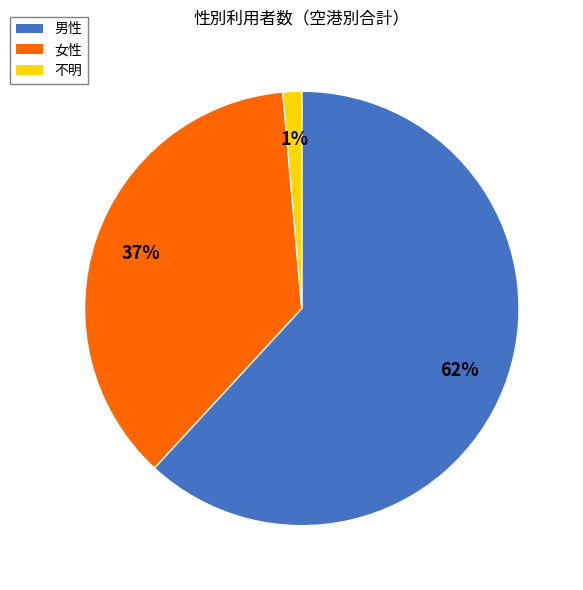

What is the smallest slice in the pie chart?

不明